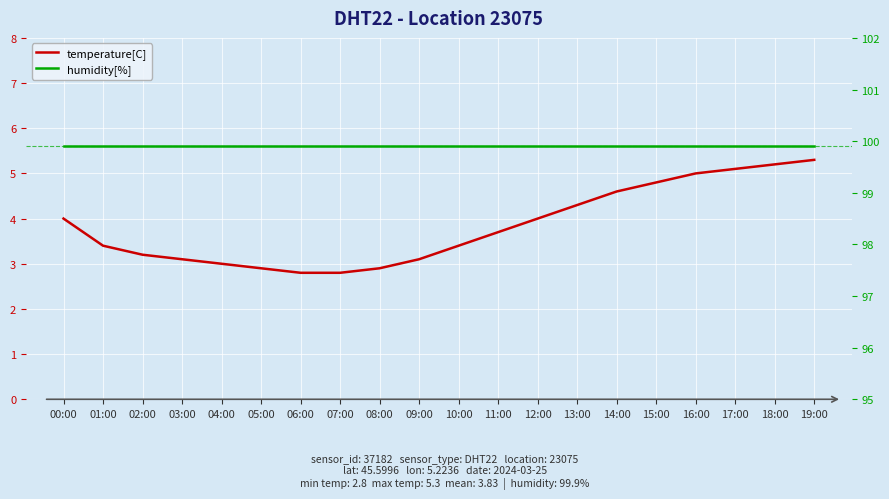

True or false: temperature[C] and humidity[%] cross at least once.

False